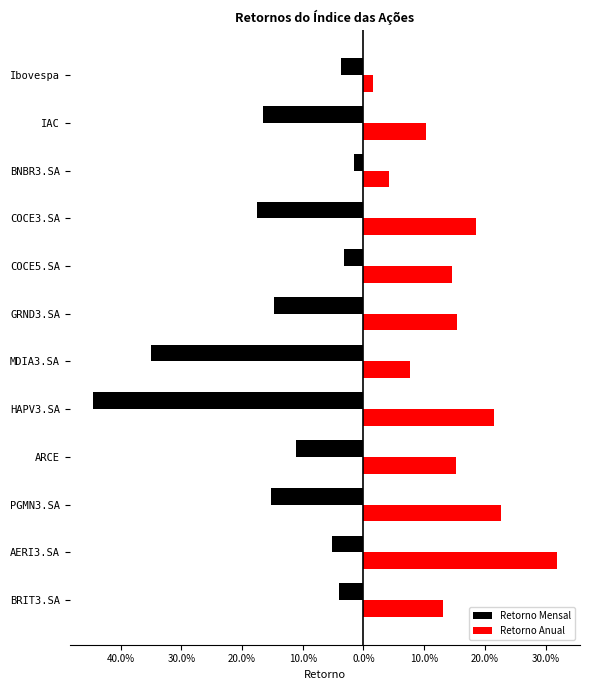

Reading right to left, extract all data points from this chart.

Retorno Mensal: -0.0	-0.1	-0.2	-0.1	-0.4	-0.3	-0.1	-0.0	-0.2	-0.0	-0.2	-0.0
Retorno Anual: 0.1	0.3	0.2	0.2	0.2	0.1	0.2	0.1	0.2	0.0	0.1	0.0